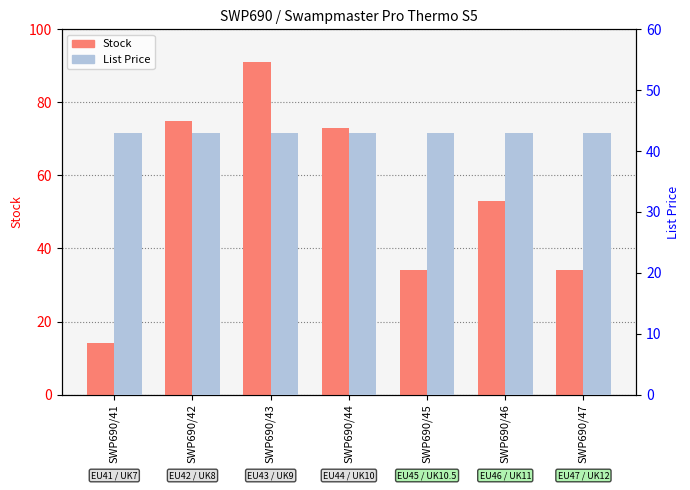

What are all the series names shown in the legend?

Stock, List Price